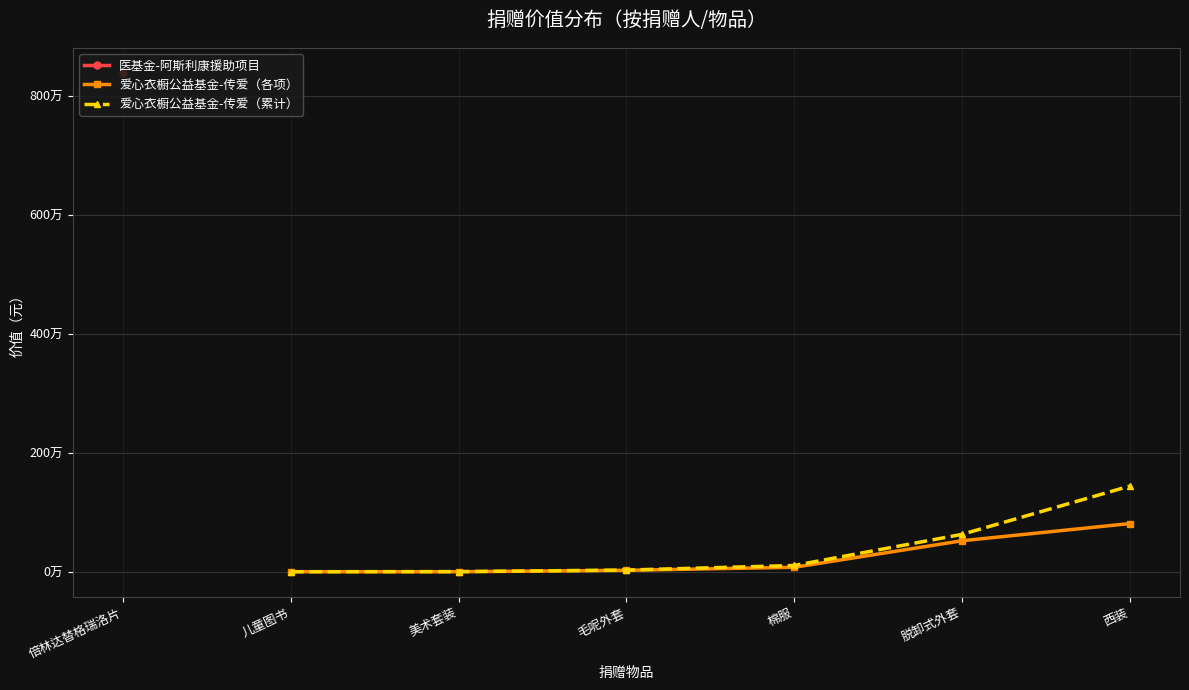

At how many categories does at least one series exceed 2713147?

1